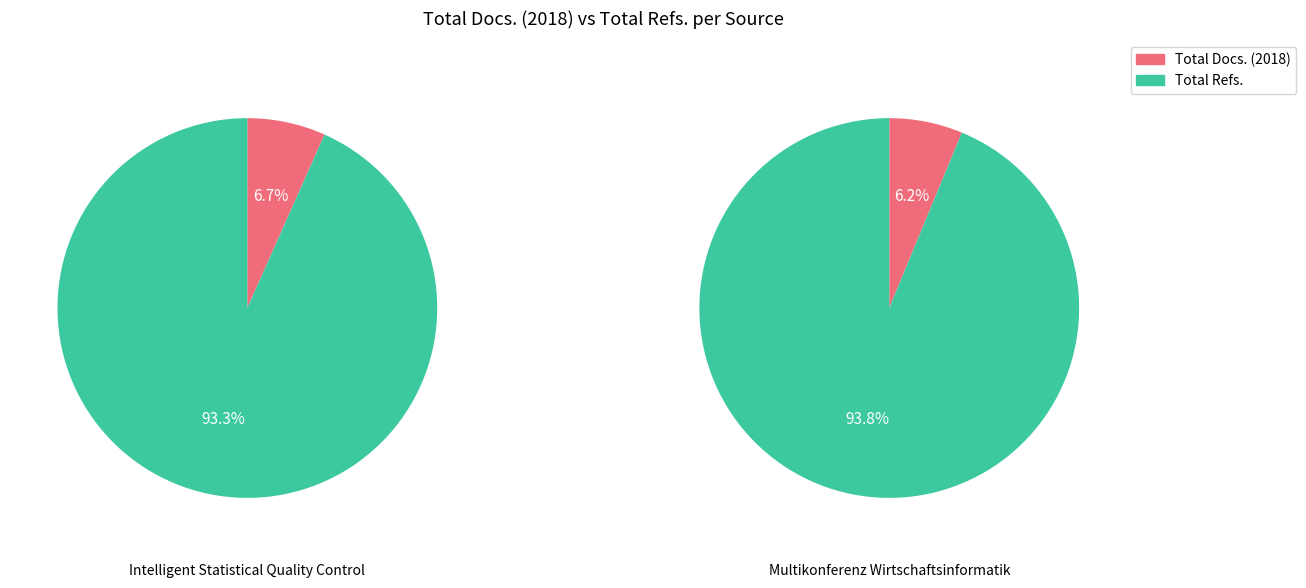

Which series has the widest spread of values?

Total Refs.